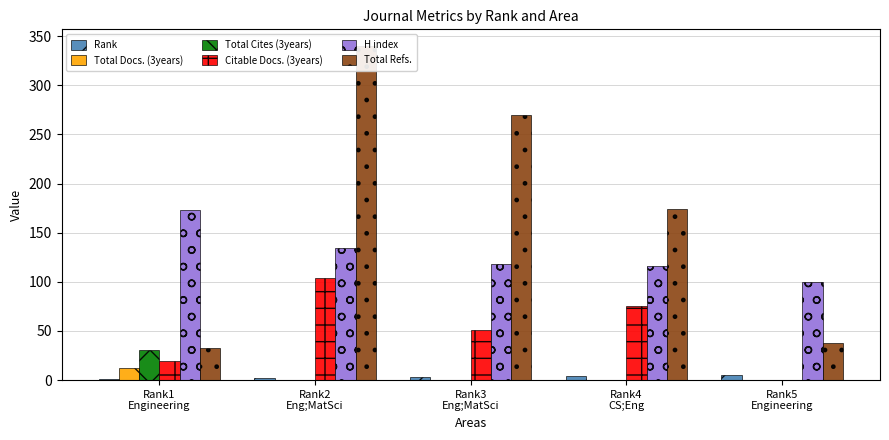

How many values in the Total Refs. series are below 174?

2